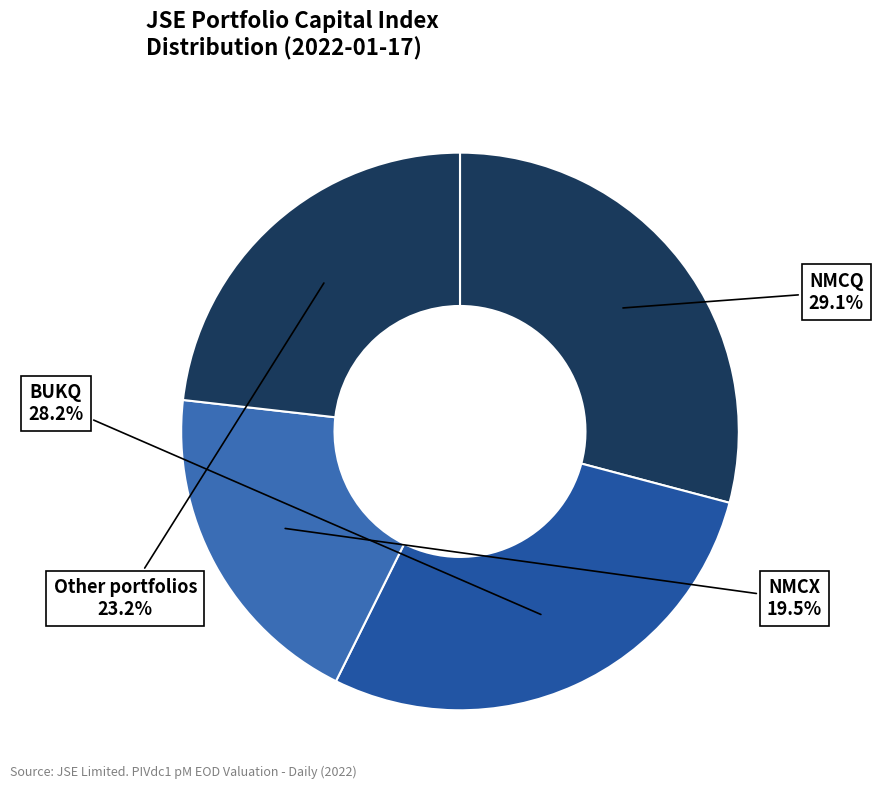

What percentage is NOT represented by NMCX?

80.5%